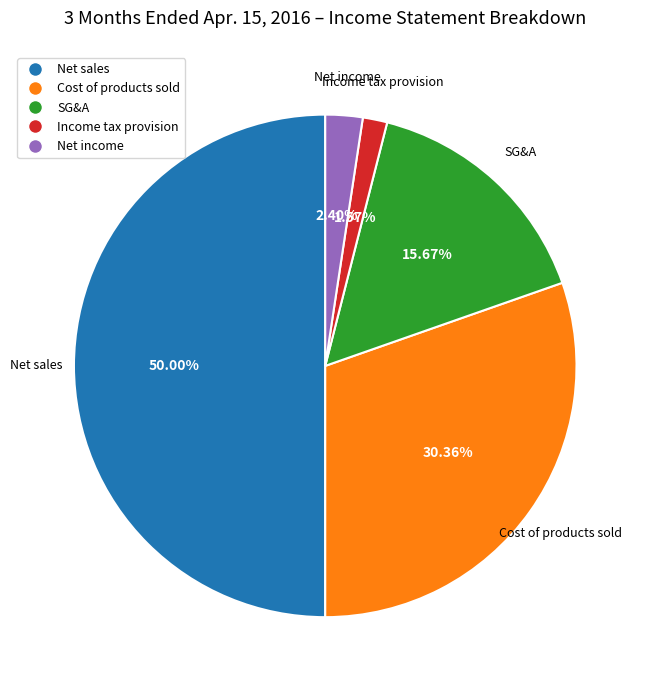

Does Income tax provision account for over 50% of the chart?

No